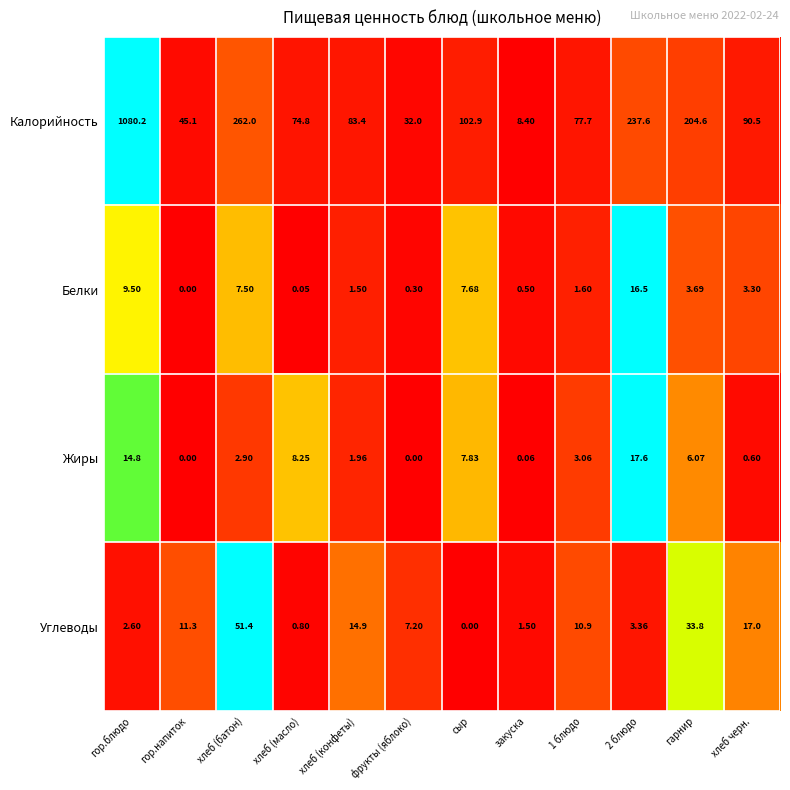

Which series has the largest range (max minus min)?

Калорийность